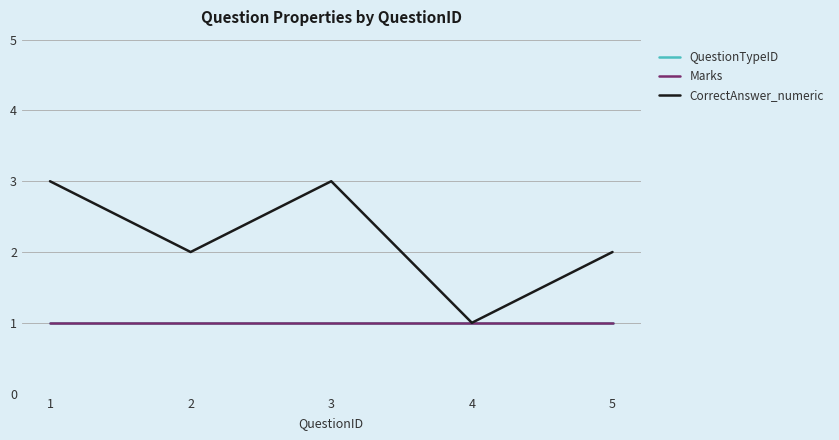

The Marks series shows 1 at 2. True or false?

True